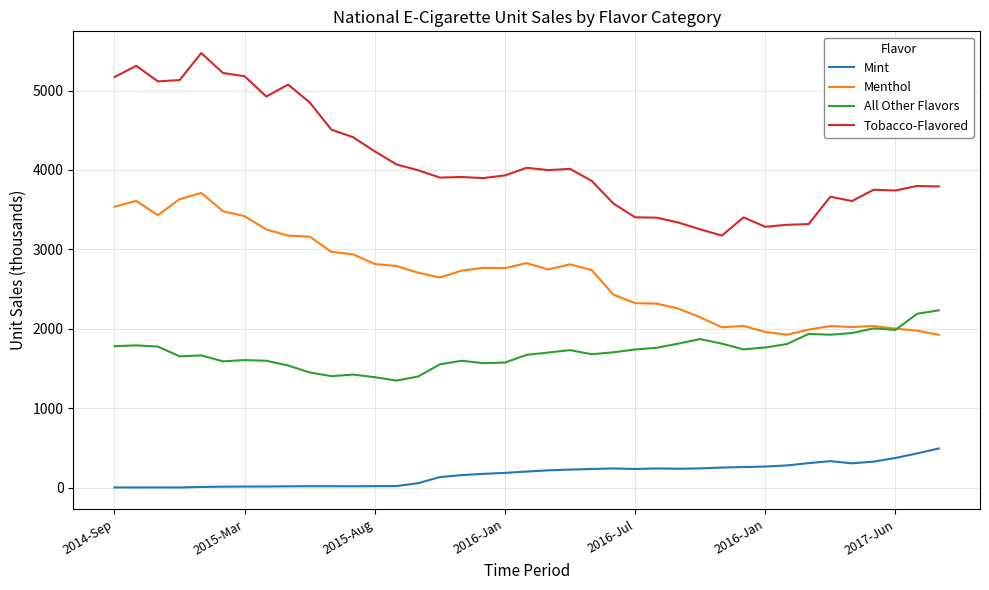

At how many categories does at least one series exceed 567?

39